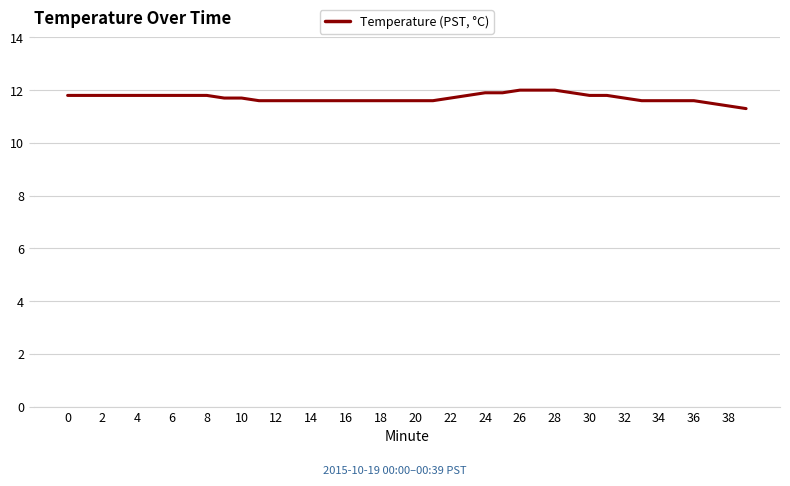

What is the smallest value displayed?

11.3